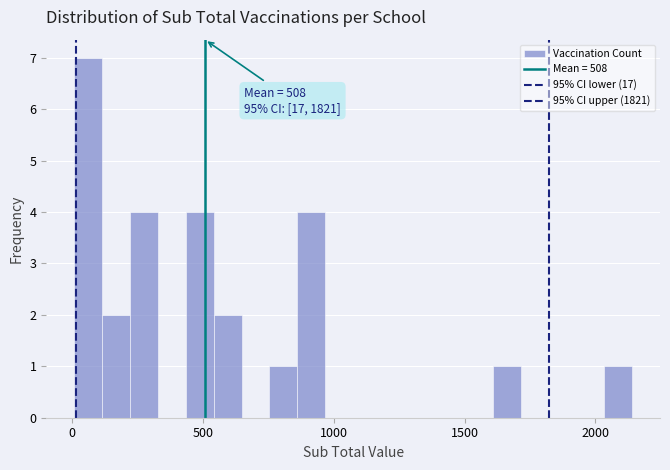

Around what value on the x-axis is the tallest bar? Give the approximate position of its centre, as read against the axis.

50